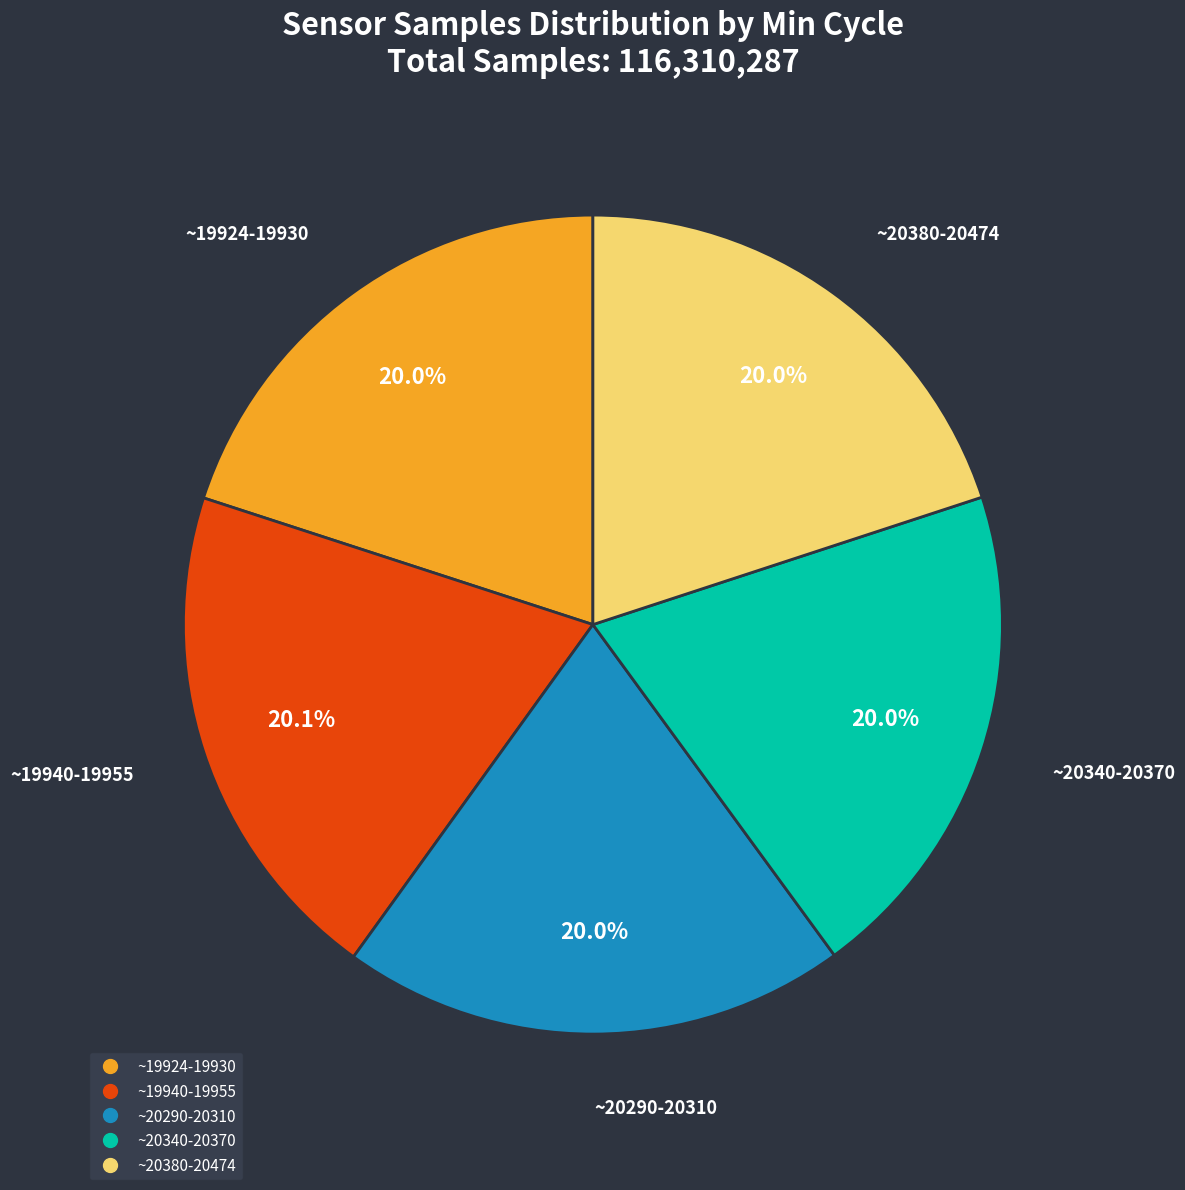

Does any single category account for the majority?

No